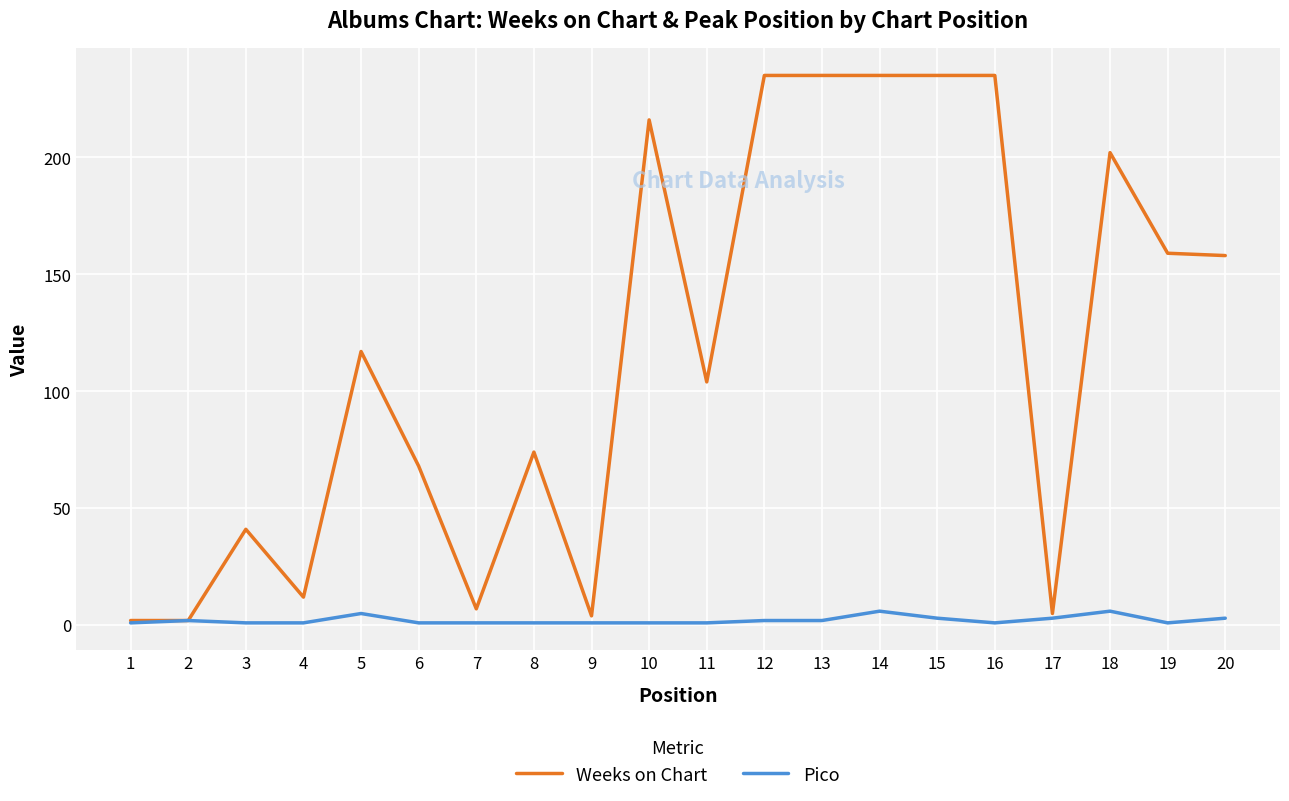

The value of Weeks on Chart at 19 is 159. True or false?

True